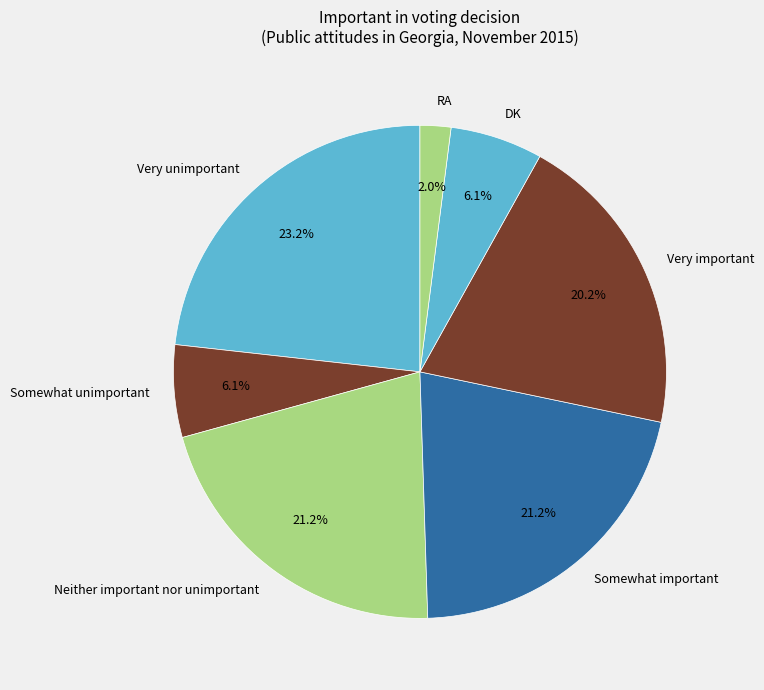

Which category has the biggest portion of the pie?

Very unimportant